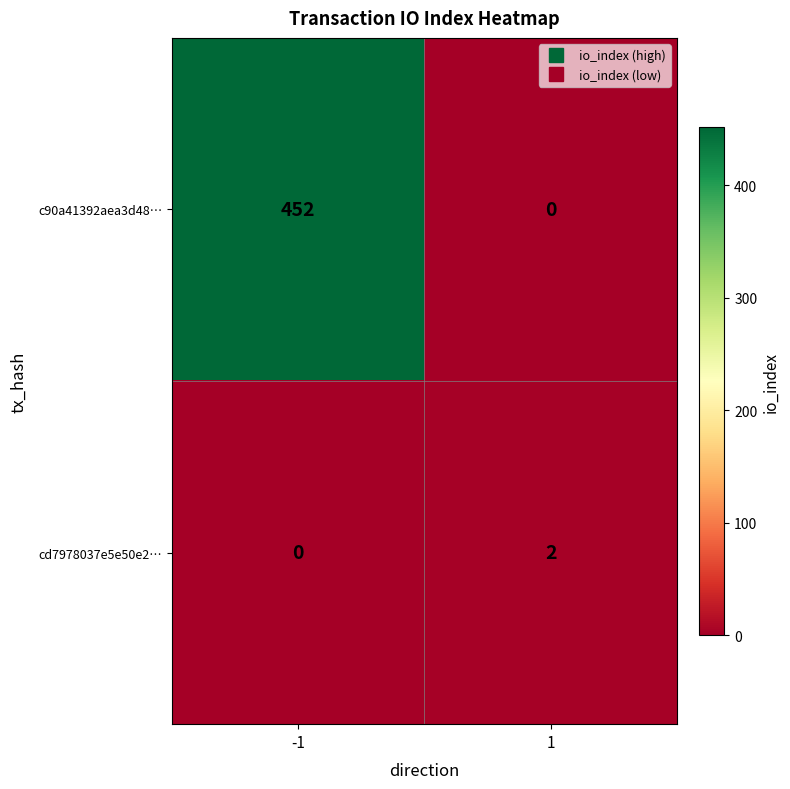

How many categories are shown in the chart?

2